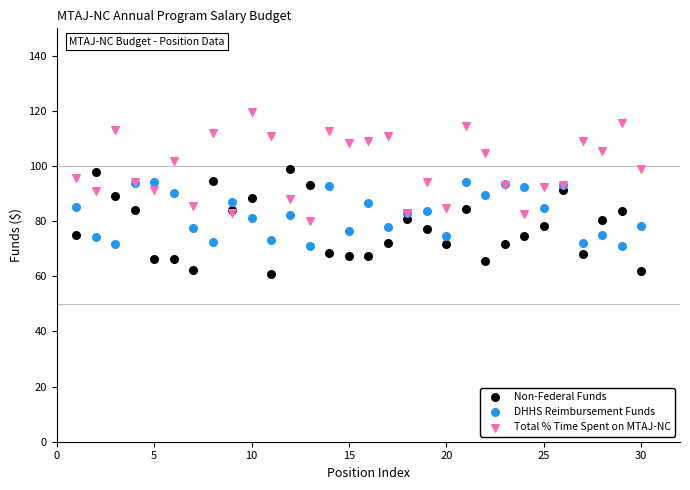

Which series contains the highest Y value?

Total % Time Spent on MTAJ-NC